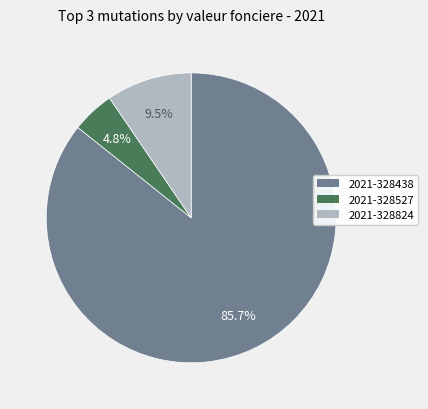

To the nearest percent, what is the difference between the 2021-328527 and 2021-328824 slice percentages?

5%